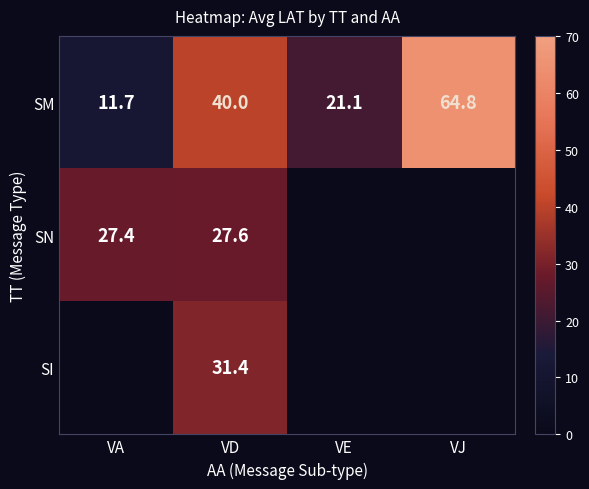

Which series has the largest range (max minus min)?

SM